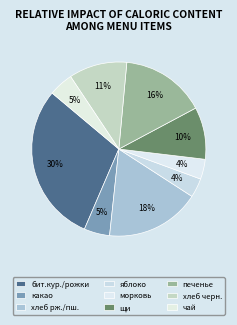

Combined, do морковь and печенье account for over 50%?

No